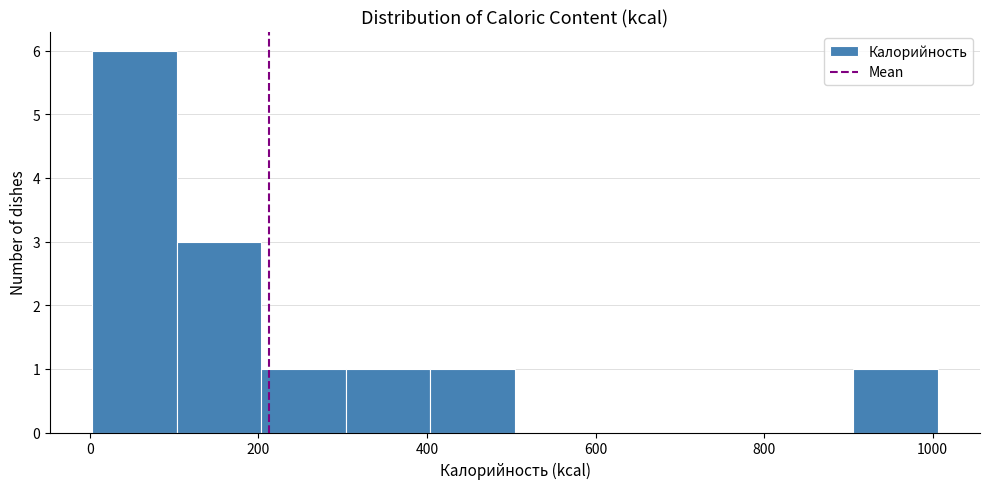

Which range on the x-axis has the tallest bar?

0 to 100